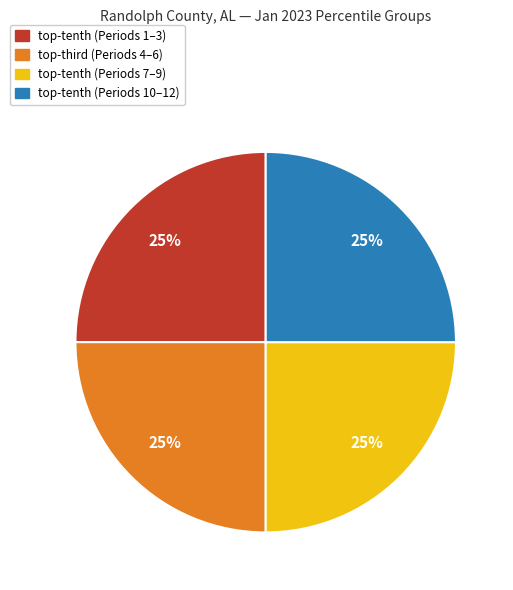

Is there a majority slice in this chart?

No